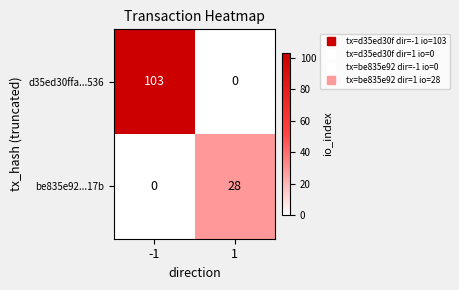

What is the average value of the be835e92...17b series?

14